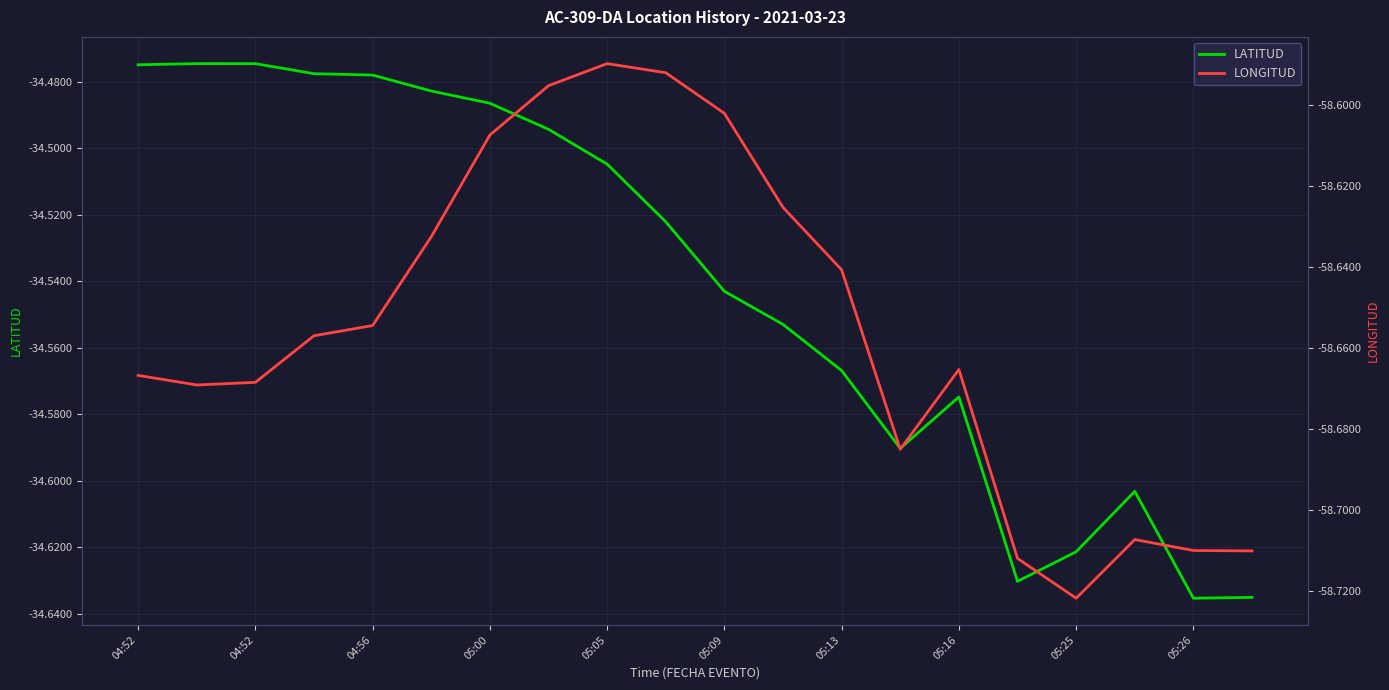

What is the value of the LATITUD point at the 13th from the left?

-34.6